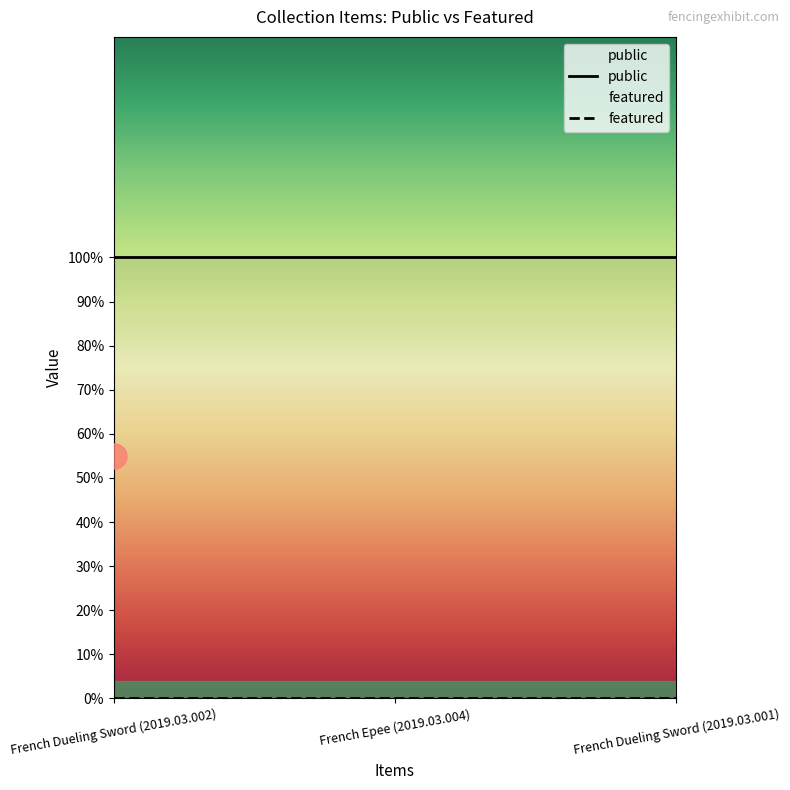

What is the label of the 1st point from the right?

French Dueling Sword (2019.03.001)